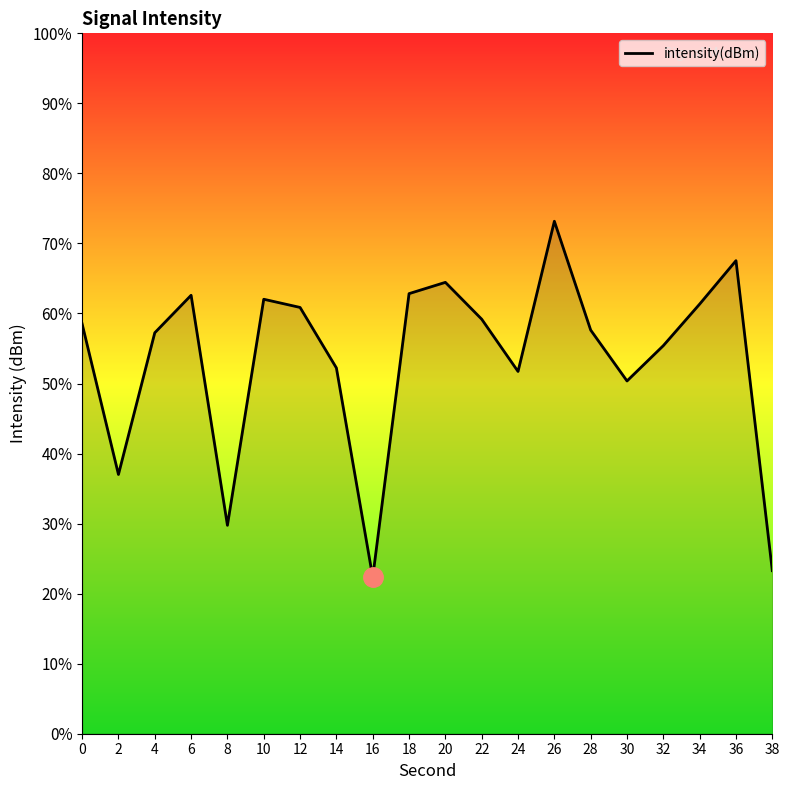

The value at 4 is -131.4. True or false?

True